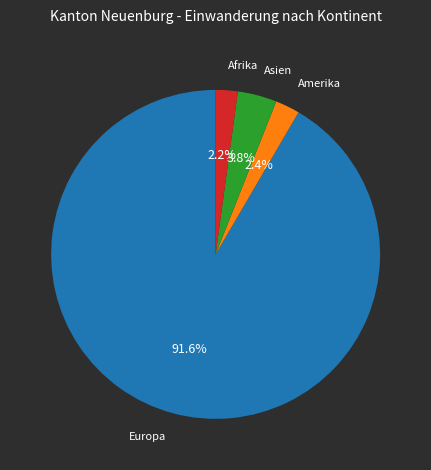

Is there a majority slice in this chart?

Yes